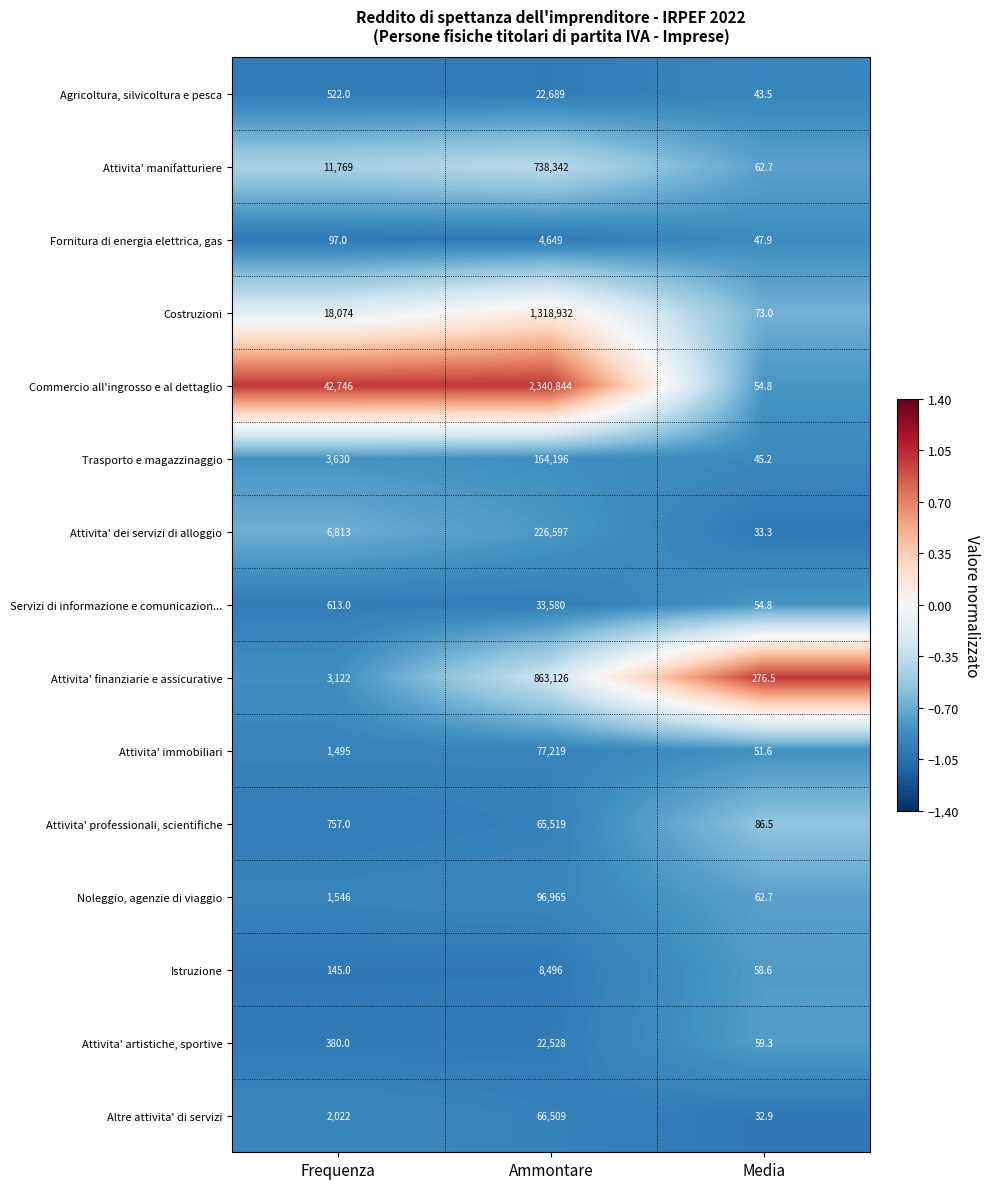

At which label does Costruzioni reach its peak?

Ammontare